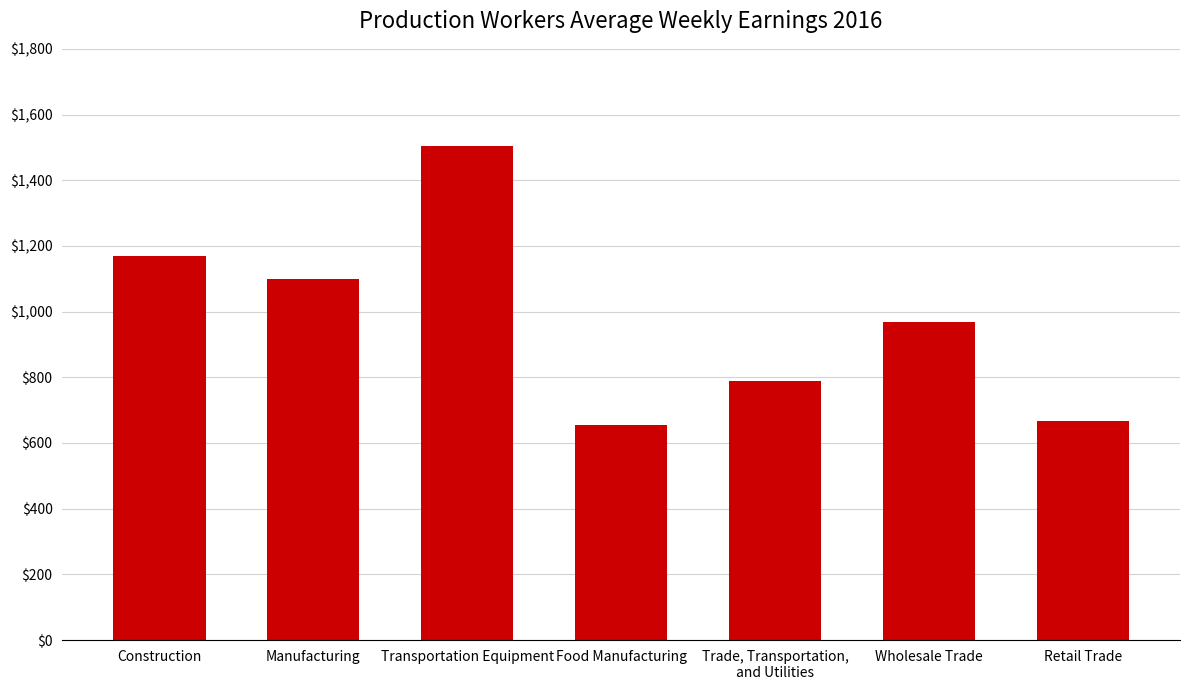

What is the change in value from Construction to Food Manufacturing?

-512.5